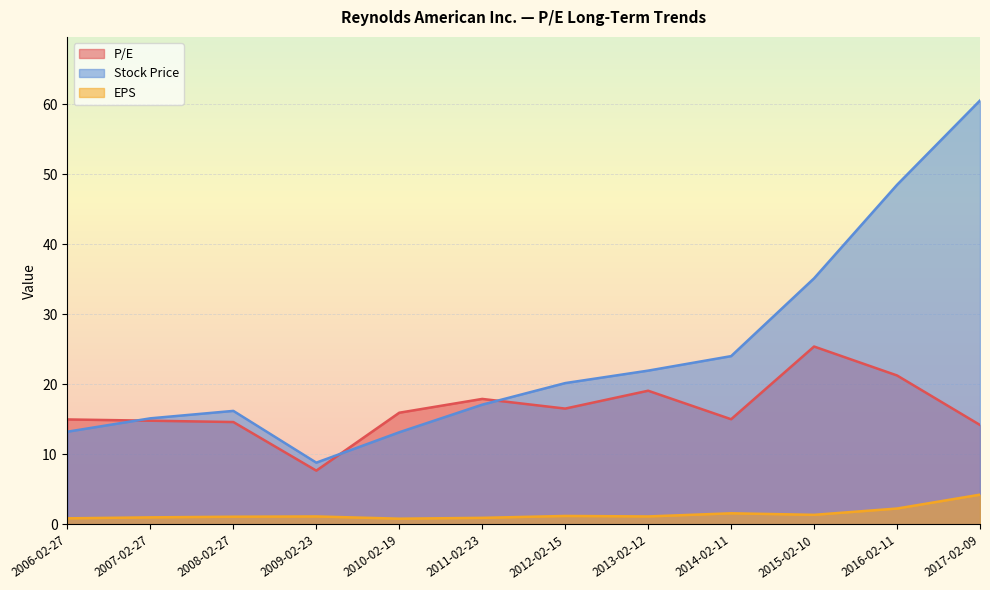

At which label does P/E reach its minimum?

2009-02-23